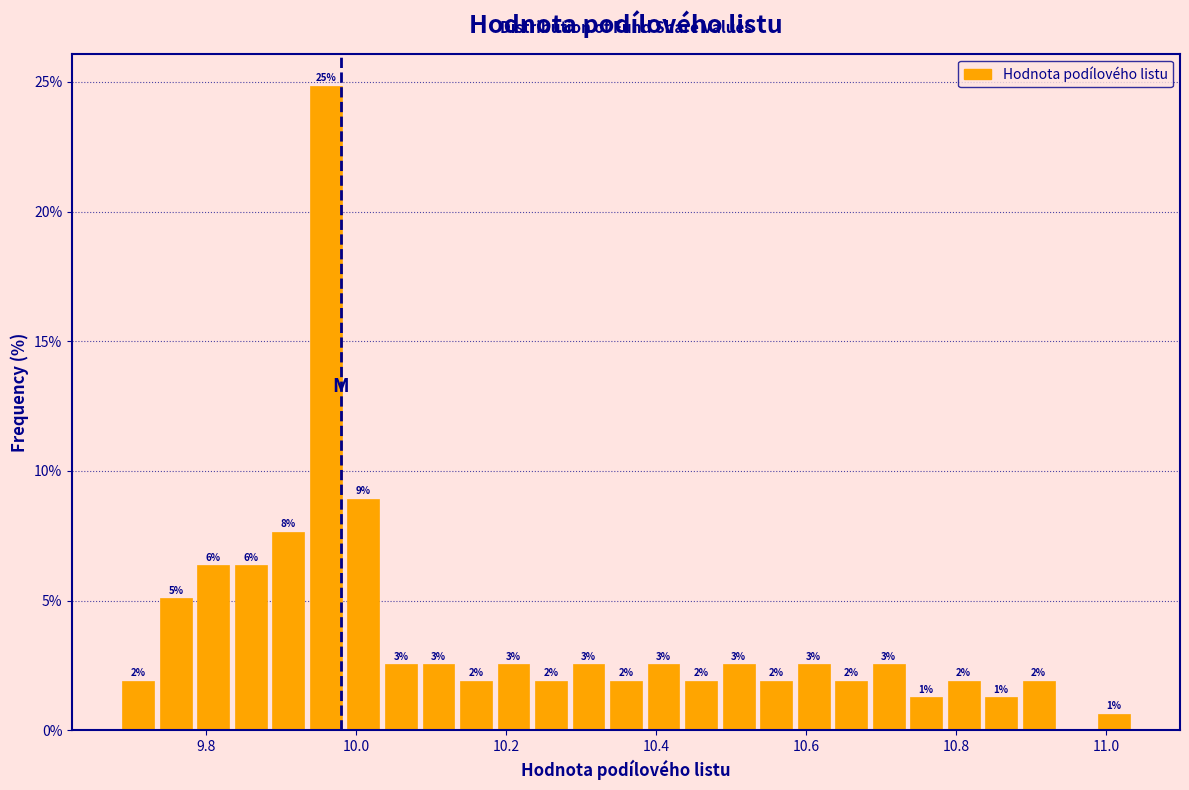

Read against the x-axis, roughly where is the centre of the tallest bar?

9.96